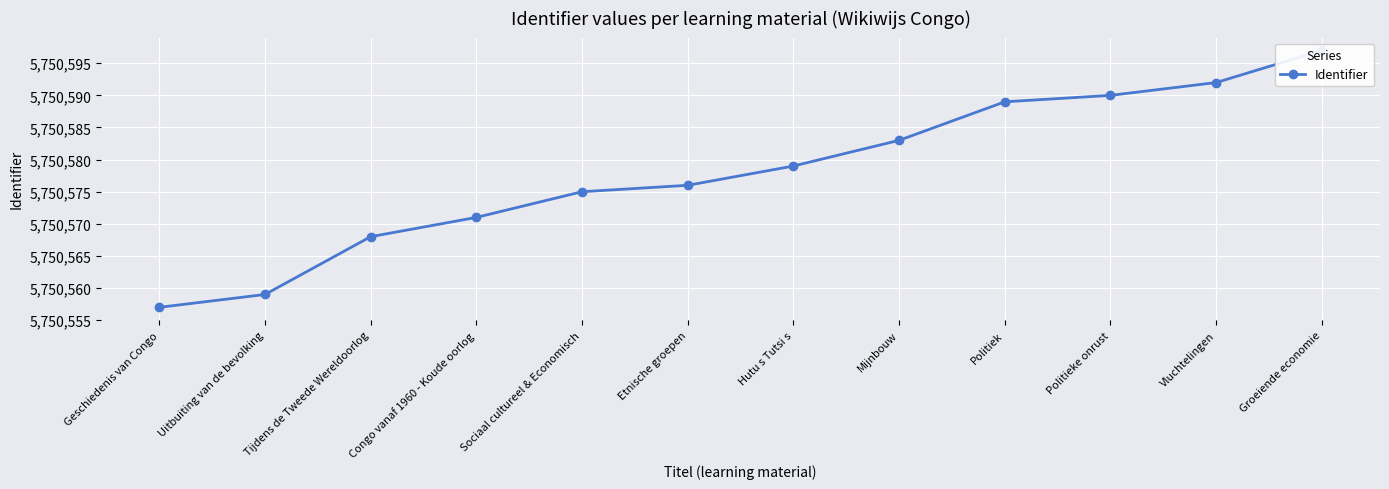

The chart shows a value of 5750590 at Politieke onrust. True or false?

True